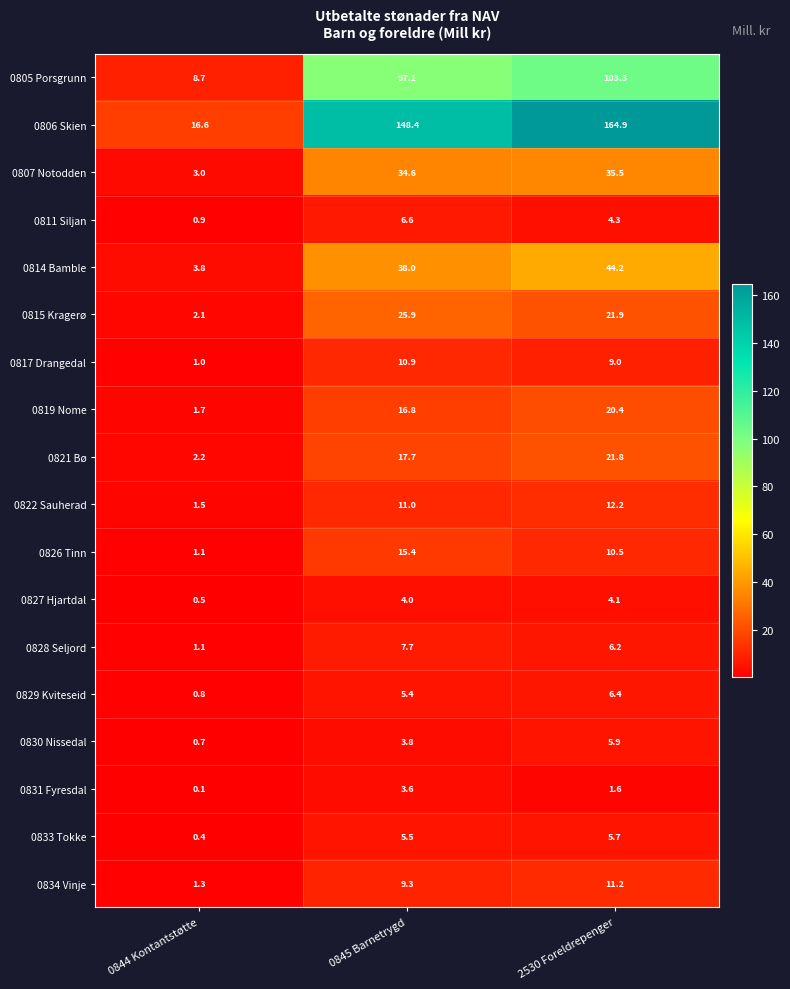

Rank the categories by 0828 Seljord value from lowest to highest.

0844 Kontantstøtte, 2530 Foreldrepenger, 0845 Barnetrygd